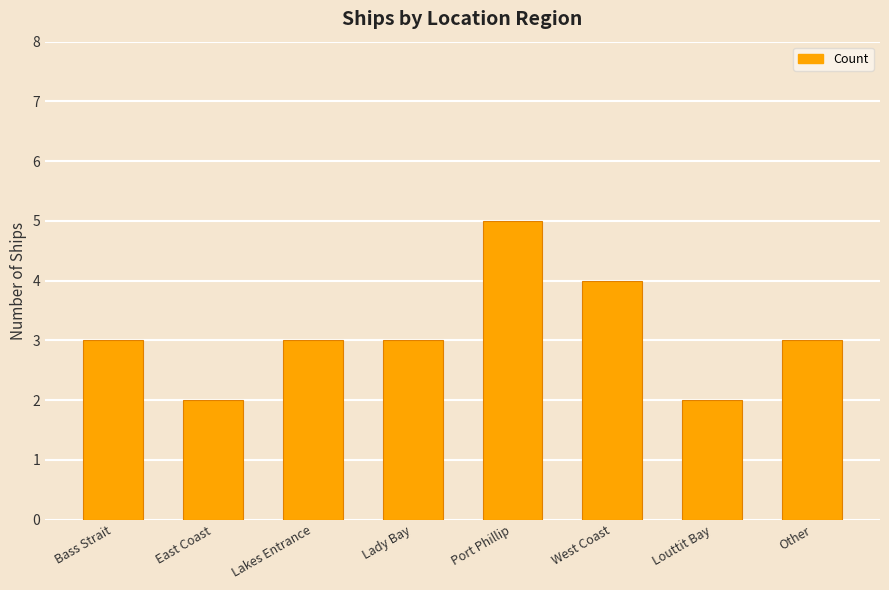

How many distinct data groups are displayed?

1